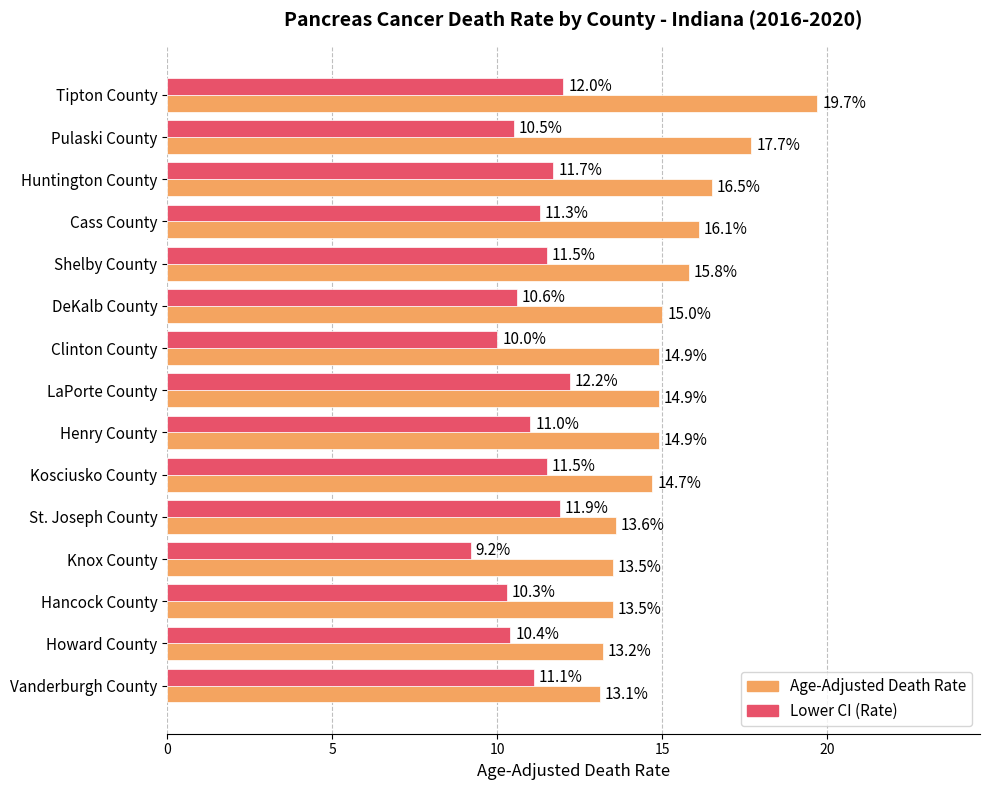

At which label is Lower CI (Rate) closest to 10?

Clinton County